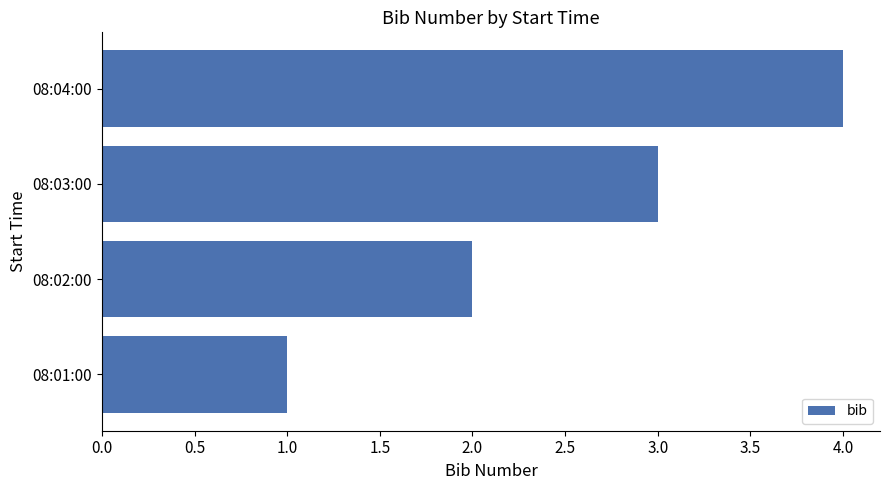

Between 08:03:00 and 08:01:00, which is larger?

08:03:00